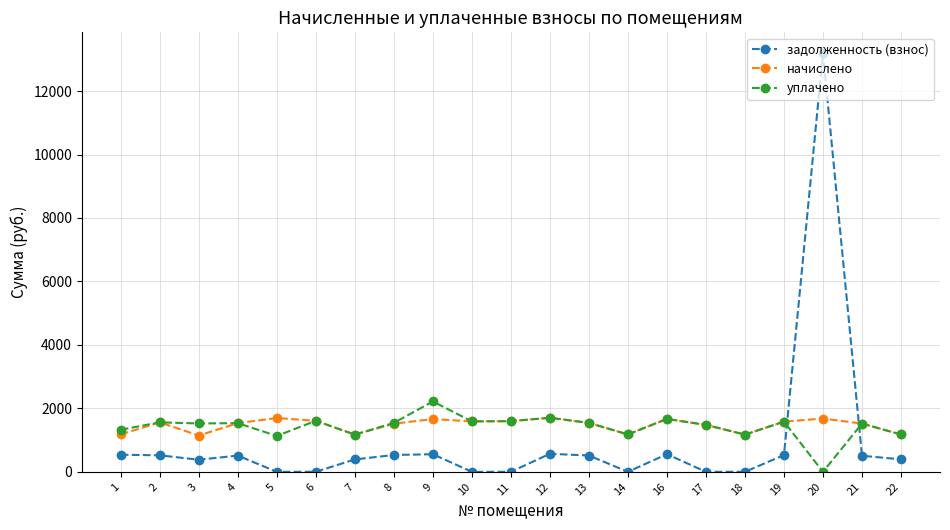

What is the total value across all series at 16?

3888.6